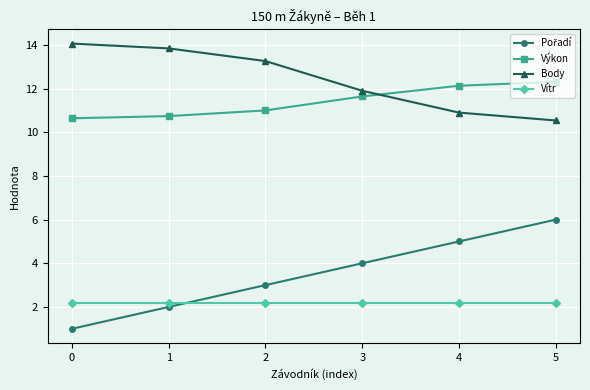

True or false: Body and Vítr intersect in this chart.

False